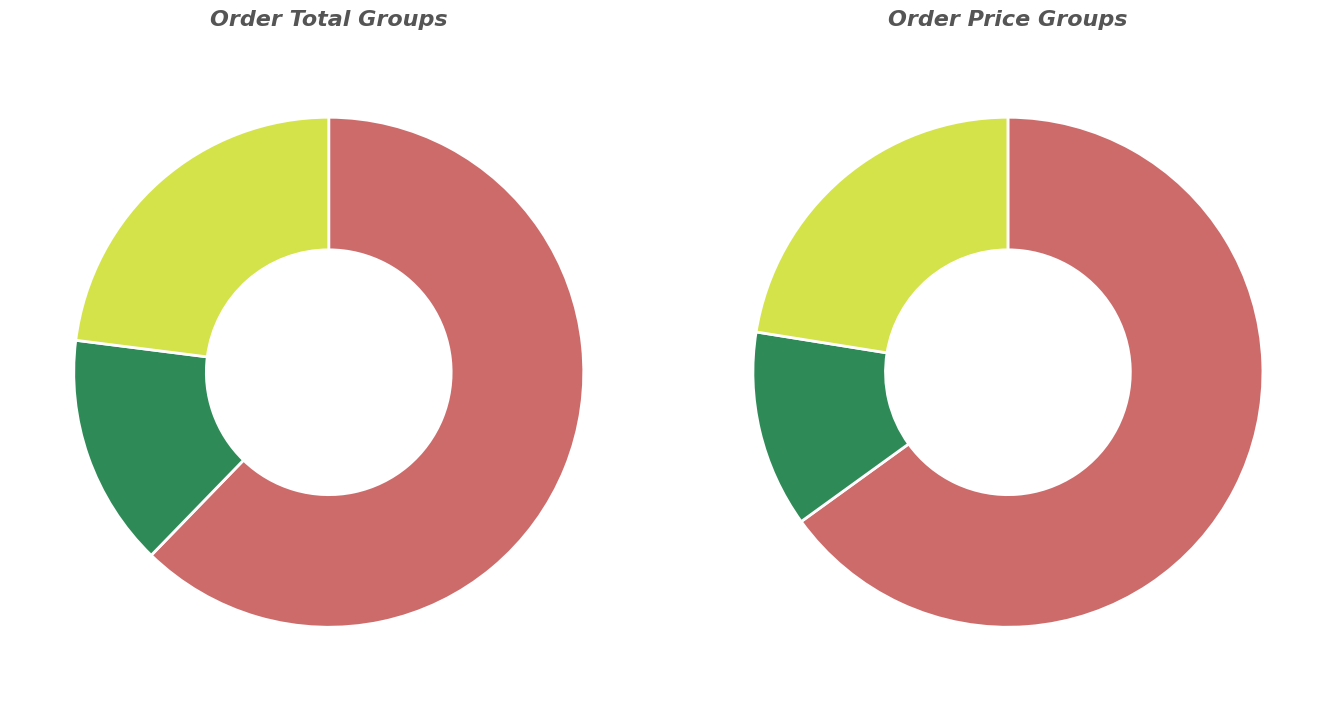

True or false: STAPLE PINS TIGER 5000PCS SIZE 26/6 accounts for 1% of the total.

False